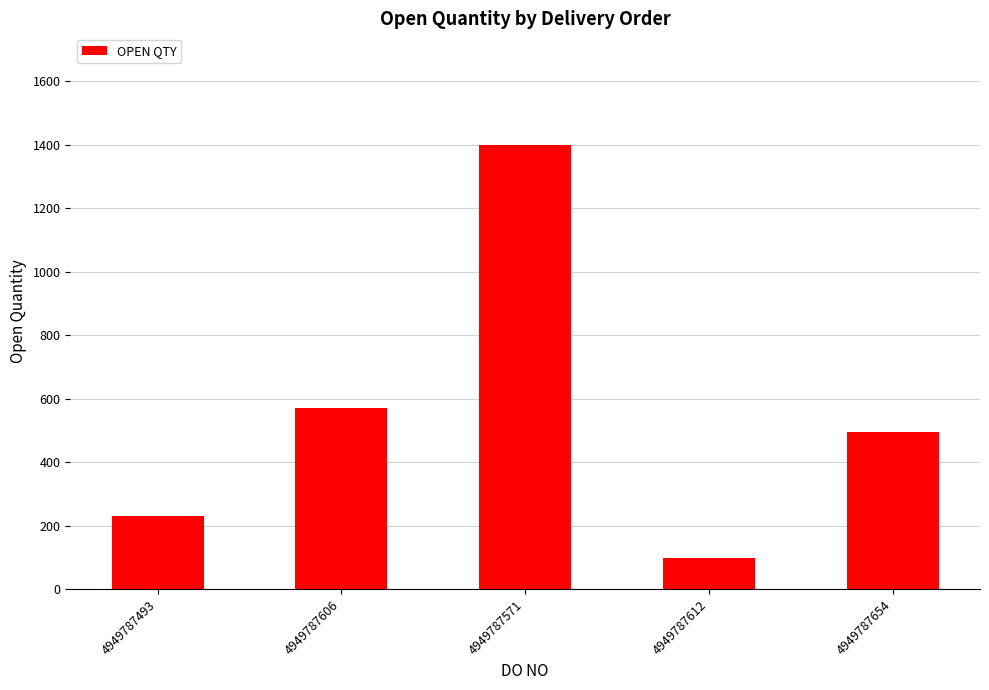

What is the sum of the values at 4949787493 and 4949787654?

725